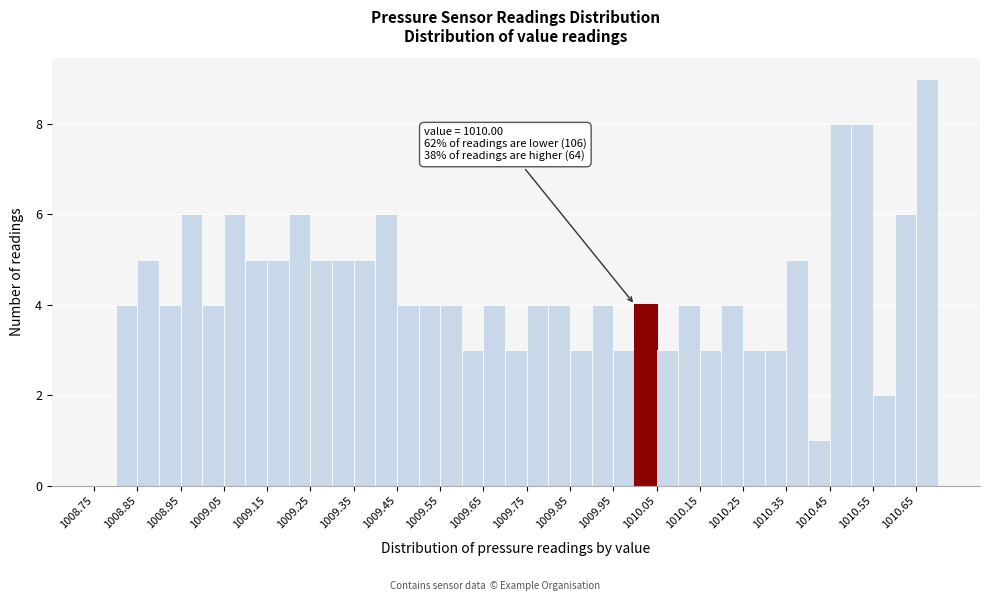

Over which range of the x-axis is the bar tallest?

1010.65 to 1010.70